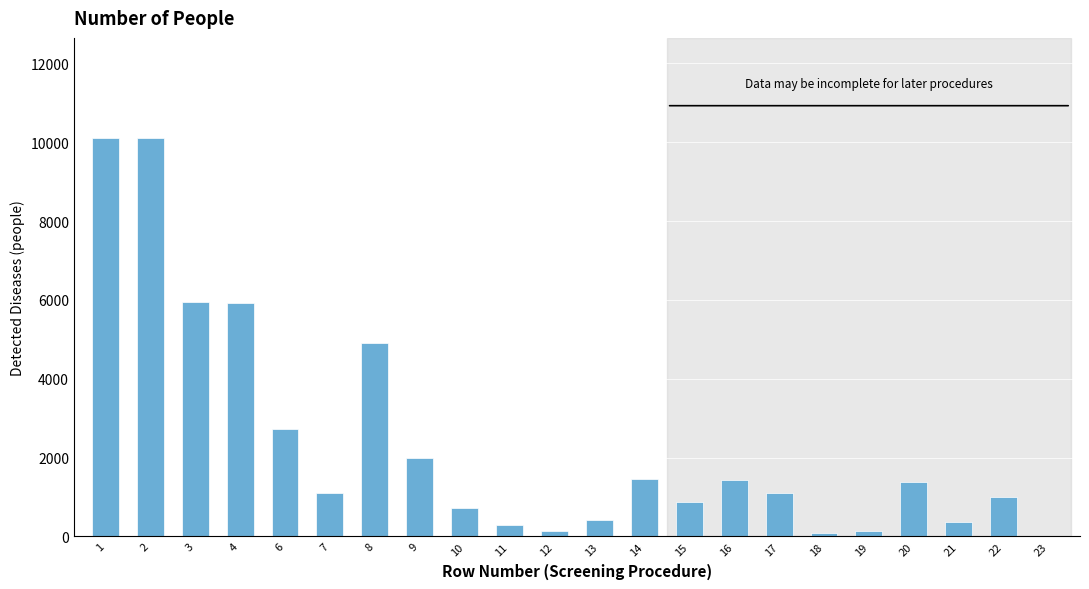

The value at 15 is 1260. True or false?

False